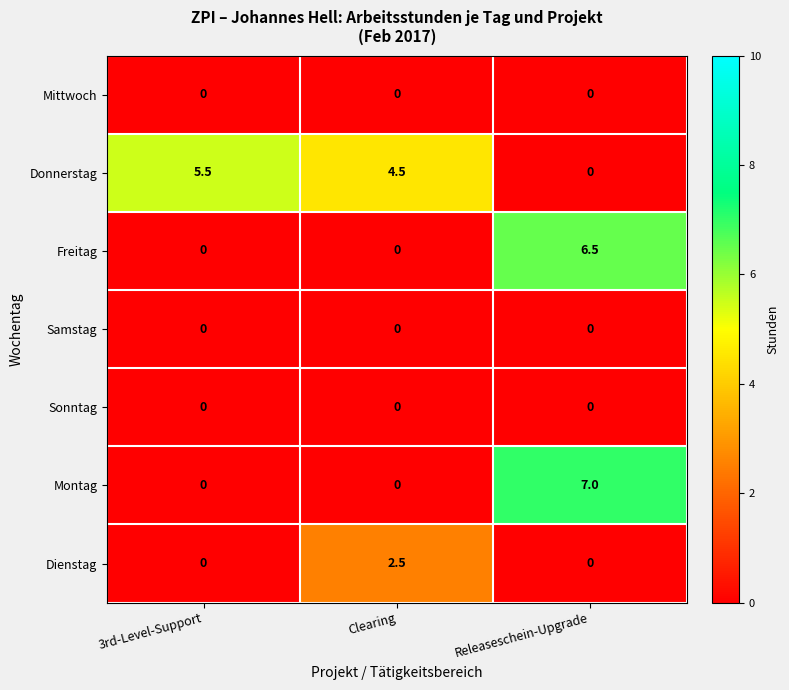

The value of Freitag at 3rd-Level-Support is -4.5. True or false?

False